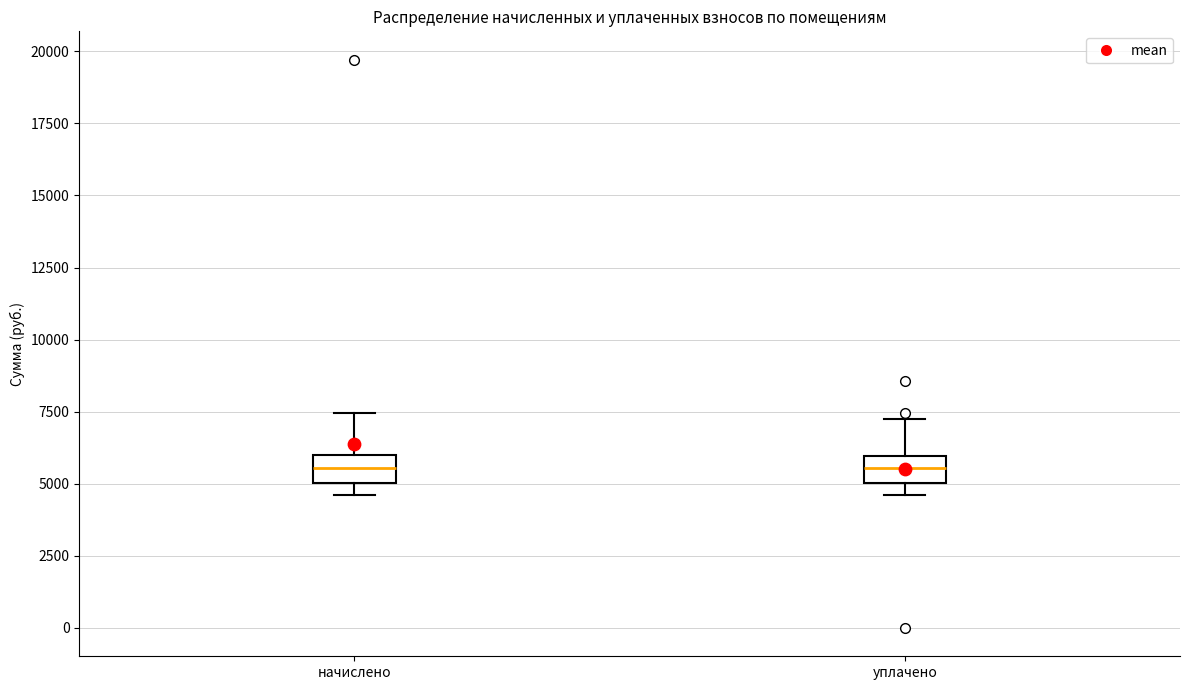

Reading left to right, read every box against the y-axis: the position of its median line, the range the box covers, and the ends of its whiskers. The values are not printed on the chart, so give them approximately, as read against the axis.

начислено: median 5500, box 5000 to 6000, whiskers 4500 to 7500
уплачено: median 5500, box 5000 to 6000, whiskers 4500 to 7000